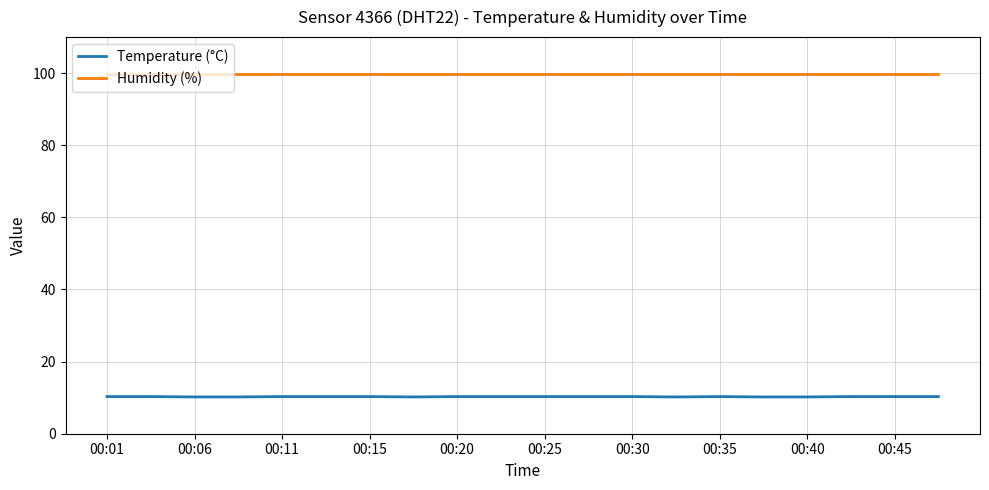

True or false: Humidity (%) and Temperature (°C) intersect in this chart.

False